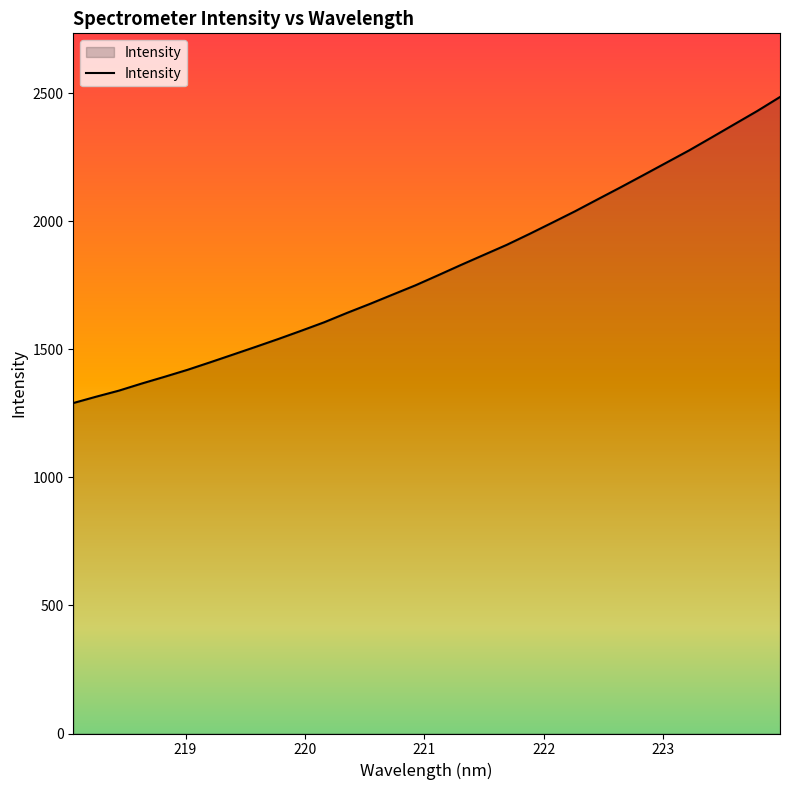

What is the smallest value displayed?

1290.7